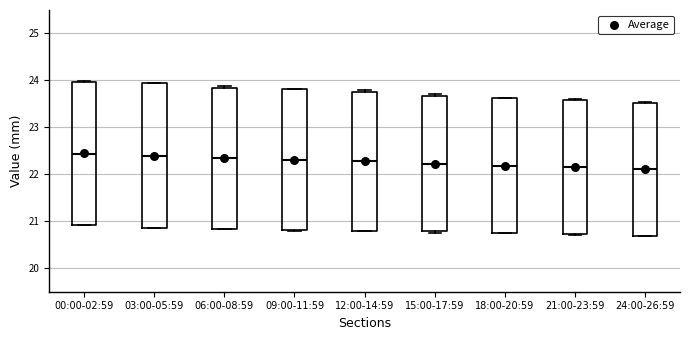

Reading left to right, read every box against the y-axis: the position of its median line, the range the box covers, and the ends of its whiskers. The values are not printed on the chart, so give them approximately, as read against the axis.

00:00-02:59: median 22.4, box 20.9 to 24.0, whiskers 20.9 to 24.0
03:00-05:59: median 22.4, box 20.9 to 23.9, whiskers 20.9 to 23.9
06:00-08:59: median 22.3, box 20.8 to 23.8, whiskers 20.8 to 23.9
09:00-11:59: median 22.3, box 20.8 to 23.8, whiskers 20.8 to 23.8
12:00-14:59: median 22.3, box 20.8 to 23.8, whiskers 20.8 to 23.8
15:00-17:59: median 22.2, box 20.8 to 23.7, whiskers 20.8 (just below the box's lower edge) to 23.7 (just above the box's upper edge)
18:00-20:59: median 22.2, box 20.8 to 23.6, whiskers 20.7 to 23.6
21:00-23:59: median 22.2, box 20.7 to 23.6, whiskers 20.7 to 23.6
24:00-26:59: median 22.1, box 20.7 to 23.5, whiskers 20.7 to 23.6